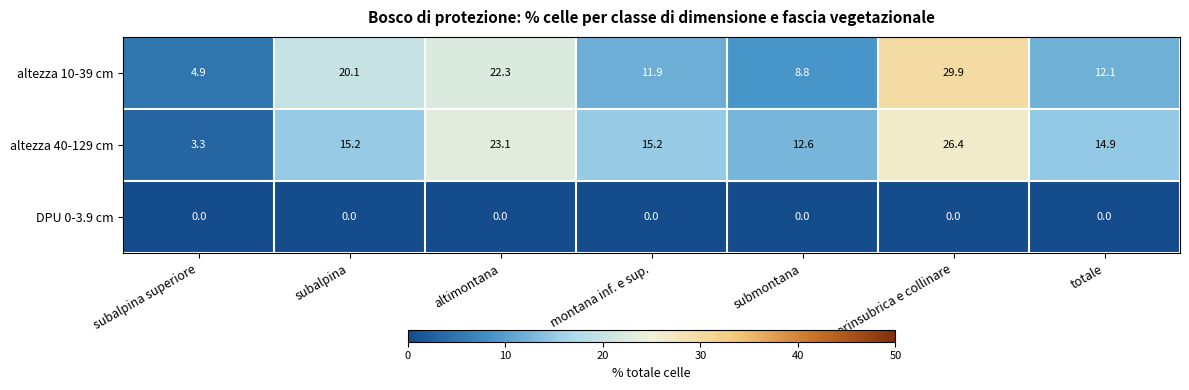

What is the average value of the altezza 40-129 cm series?

15.8